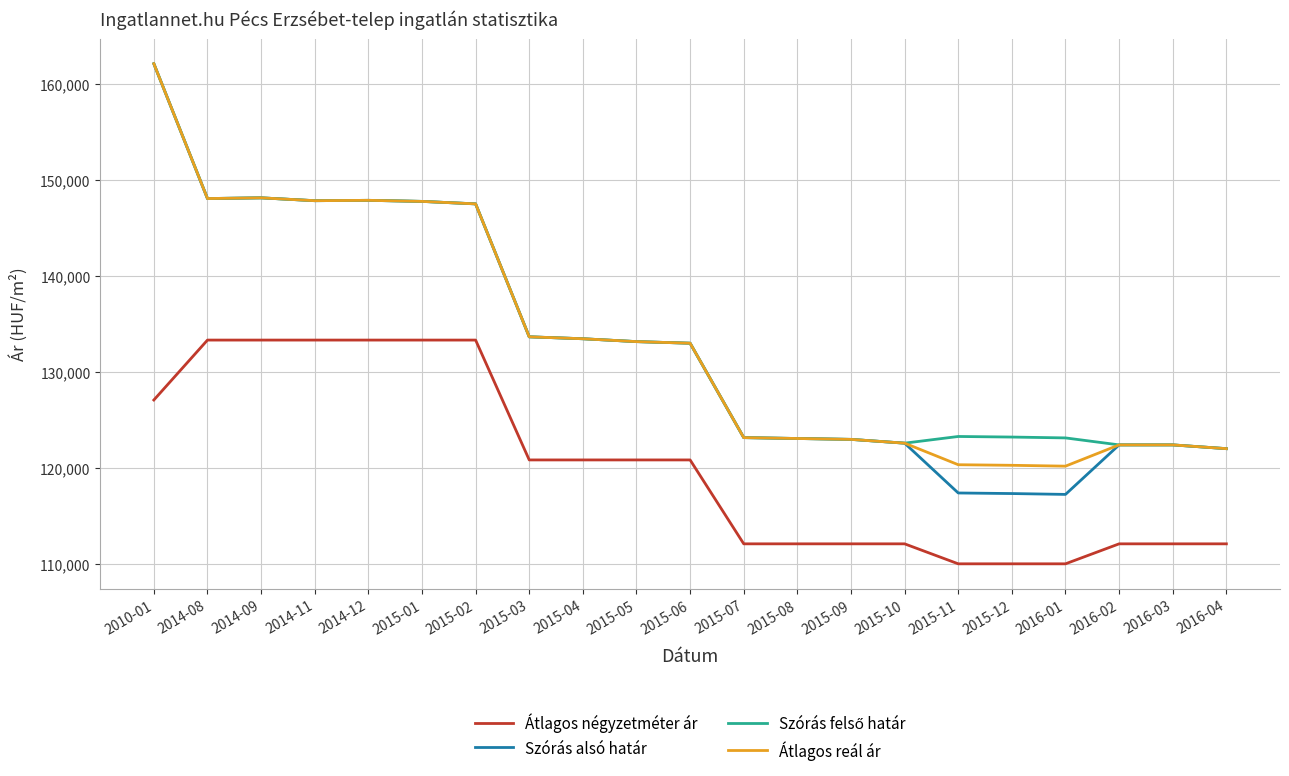

Read the Átlagos reál ár value at 2014-12.

147906